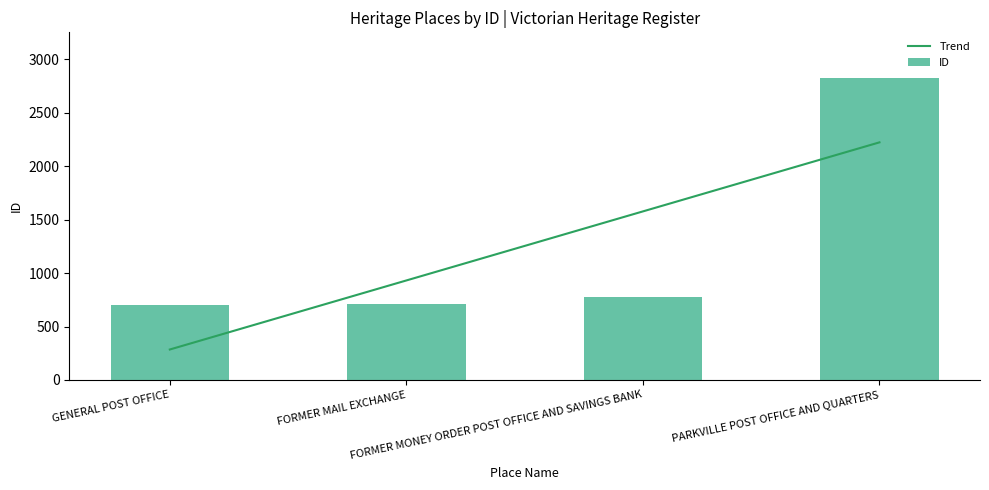

The Trend series shows 1218.2 at FORMER MAIL EXCHANGE. True or false?

False